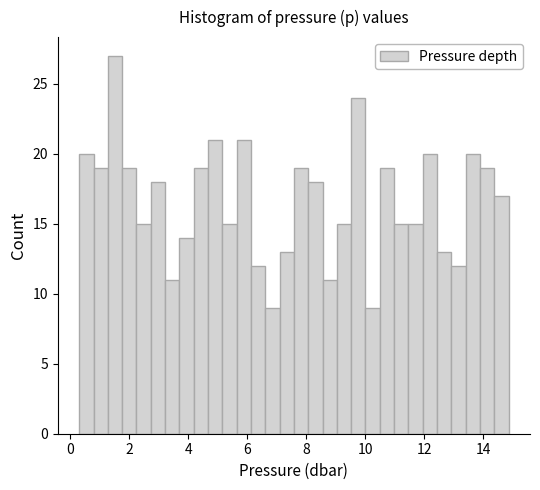

Read against the x-axis, roughly where is the centre of the tallest bar?

1.6